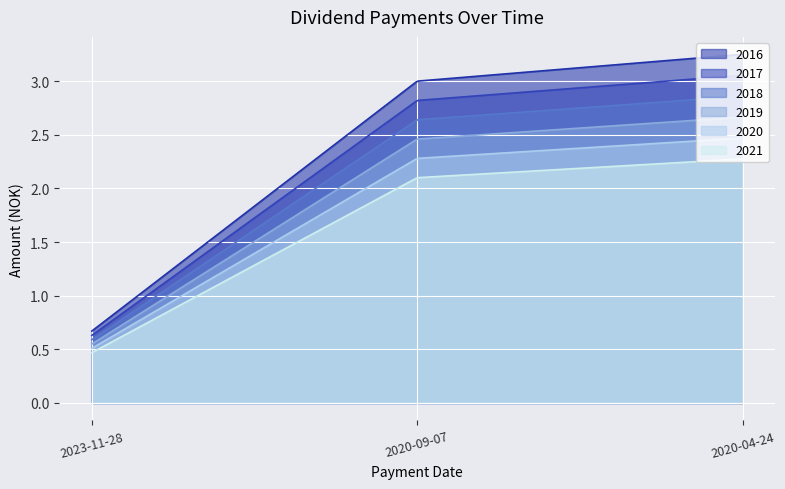

What is the label of the 1st point from the right?

2020-04-24